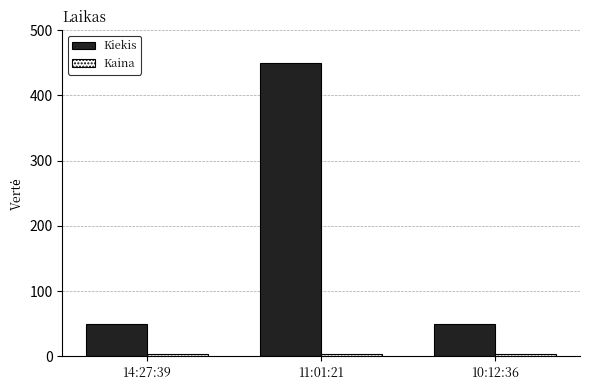

Which category has the highest value across all series?

11:01:21